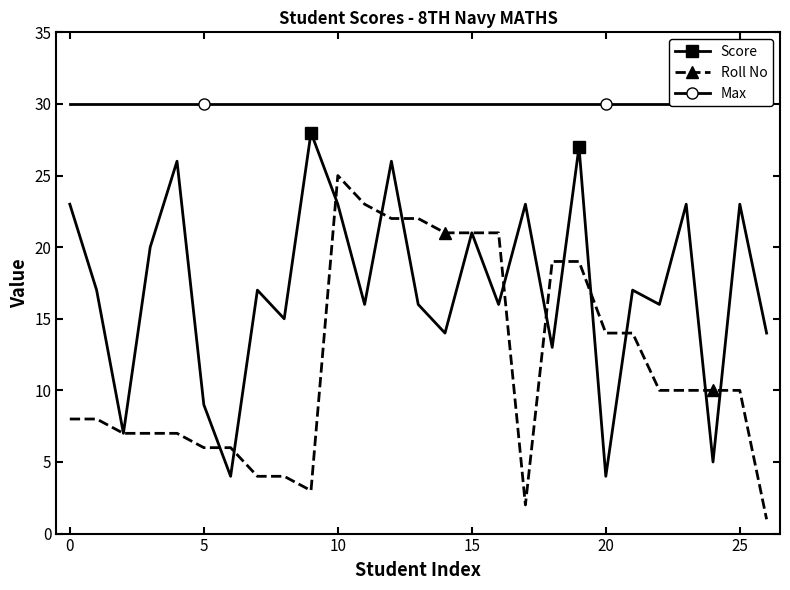

What is the sum of all Score values?

463